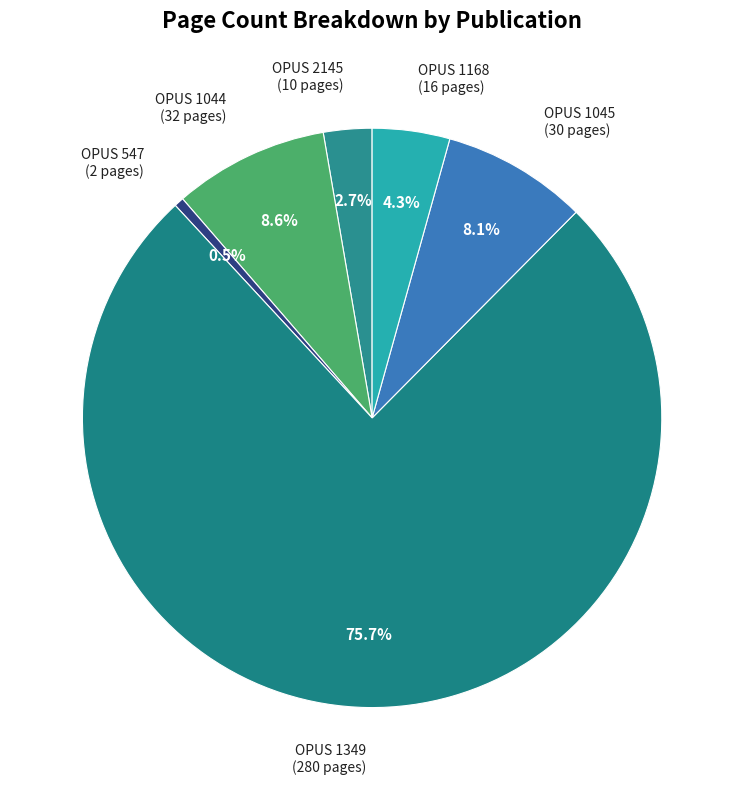

How many segments does this pie chart have?

6